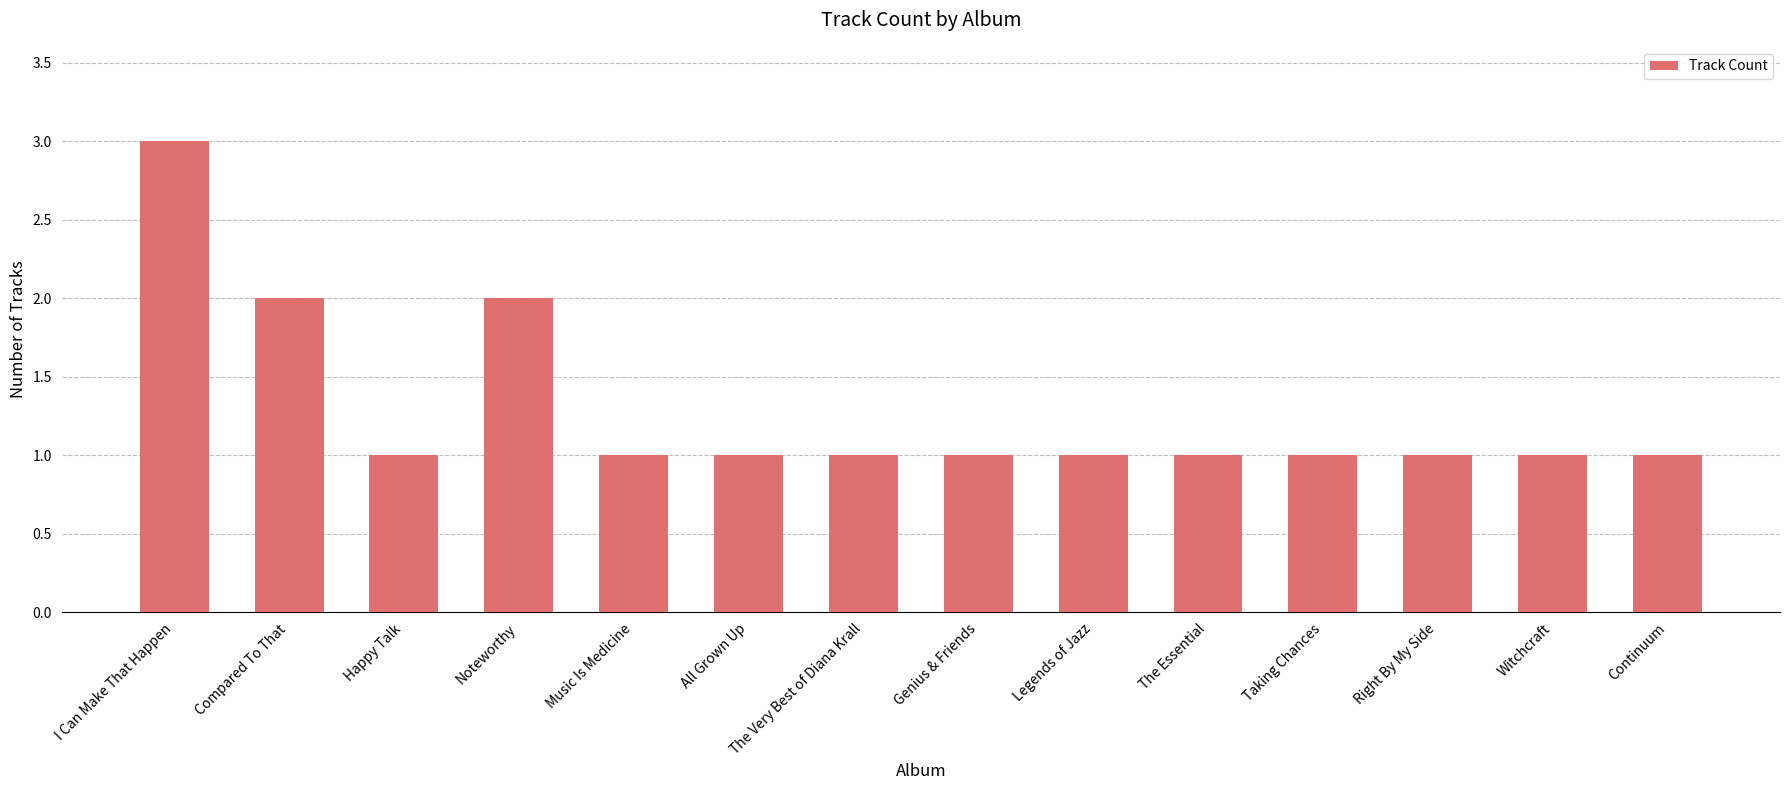

Which label corresponds to the largest value in the chart?

I Can Make That Happen